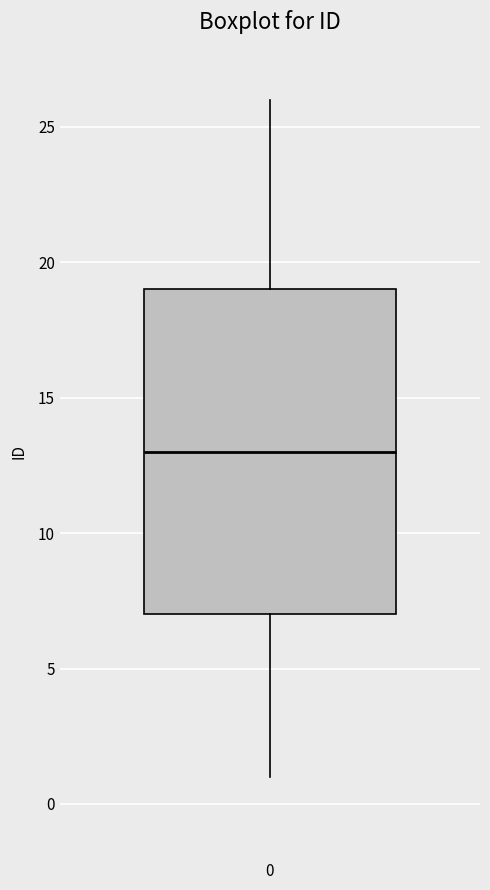

Read this box plot against the y-axis: the position of the median line, the range covered by the box, and the ends of both whiskers. The values are not printed on the chart, so give them approximately, as read against the axis.

median 13, box 7 to 19, whiskers 1 to 26